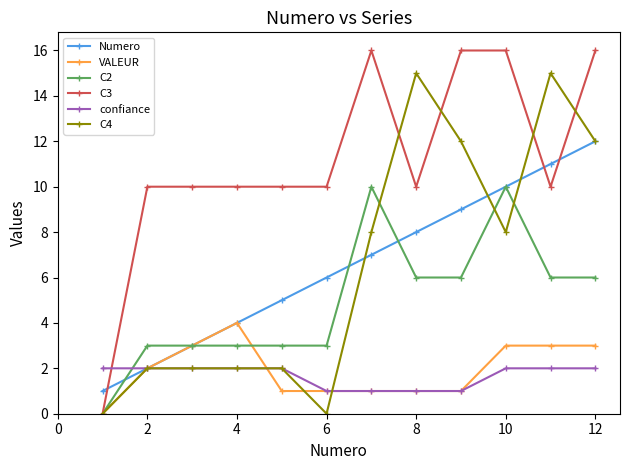

Which series ends up on top after the final intersection of confiance and C2?

C2